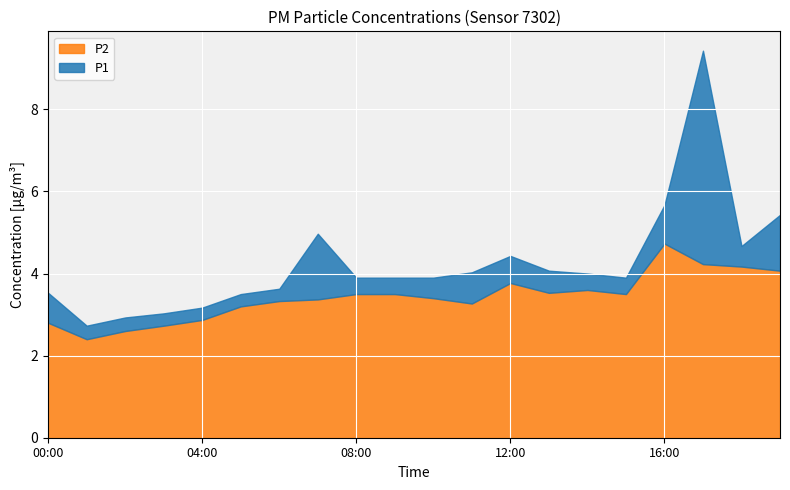

Is the value of P2 at 00:00 greater than the value of P1 at 06:00?

No